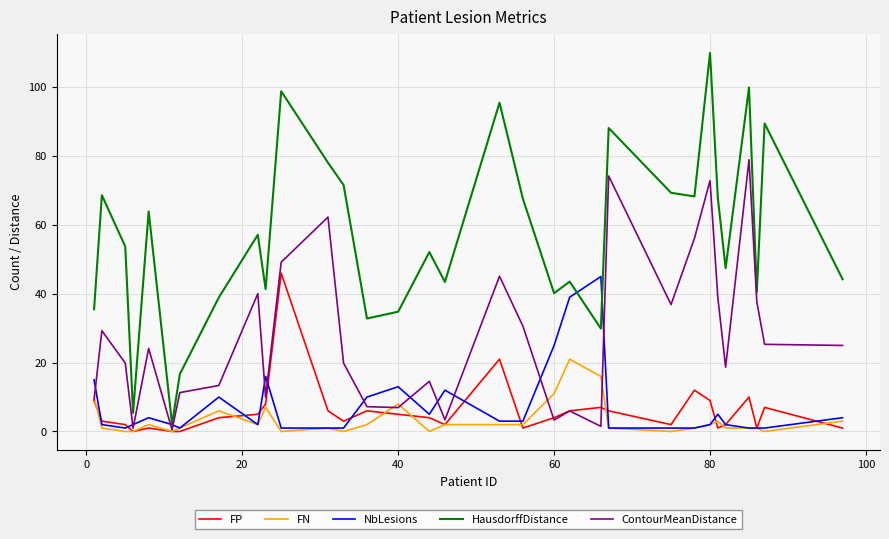

True or false: HausdorffDistance and FP cross at least once.

False